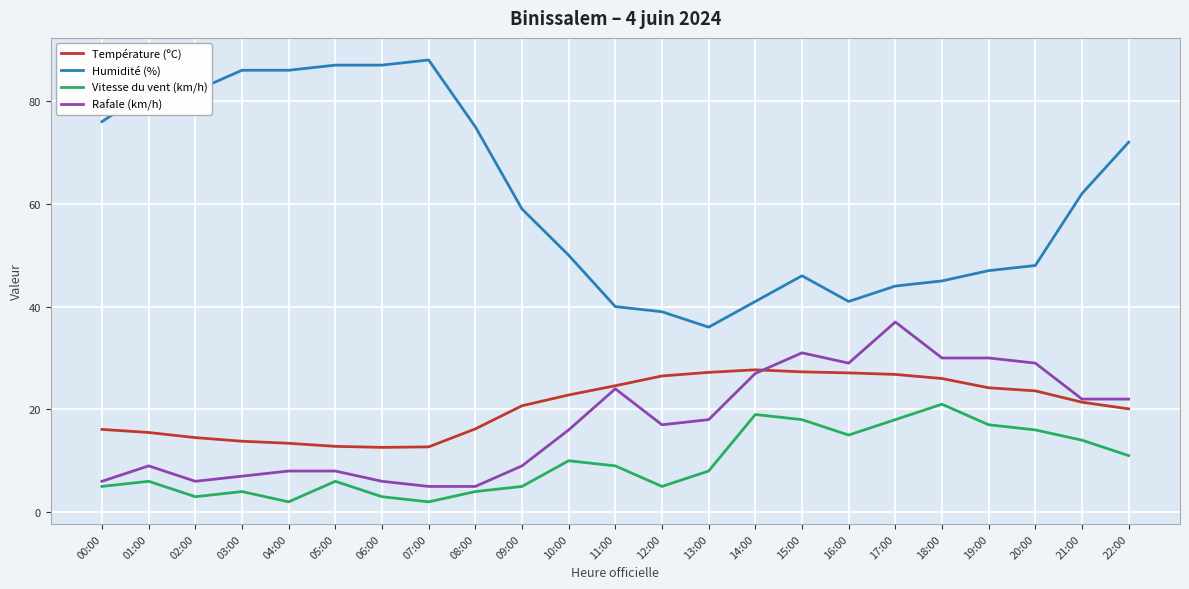

What are all the series names shown in the legend?

Température (ºC), Humidité (%), Vitesse du vent (km/h), Rafale (km/h)